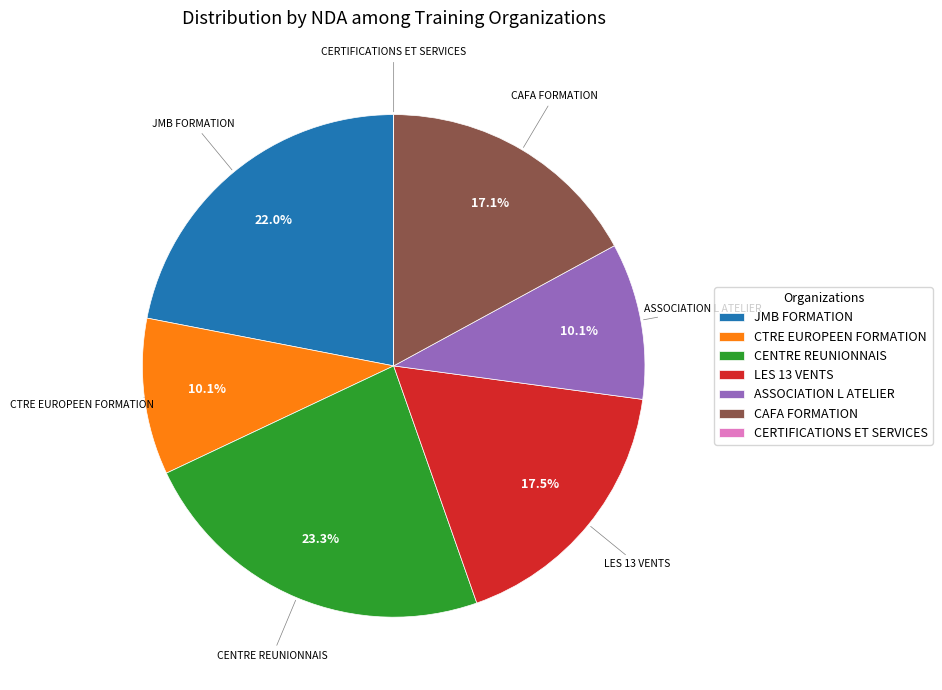

Is there any slice that represents more than half of the pie?

No